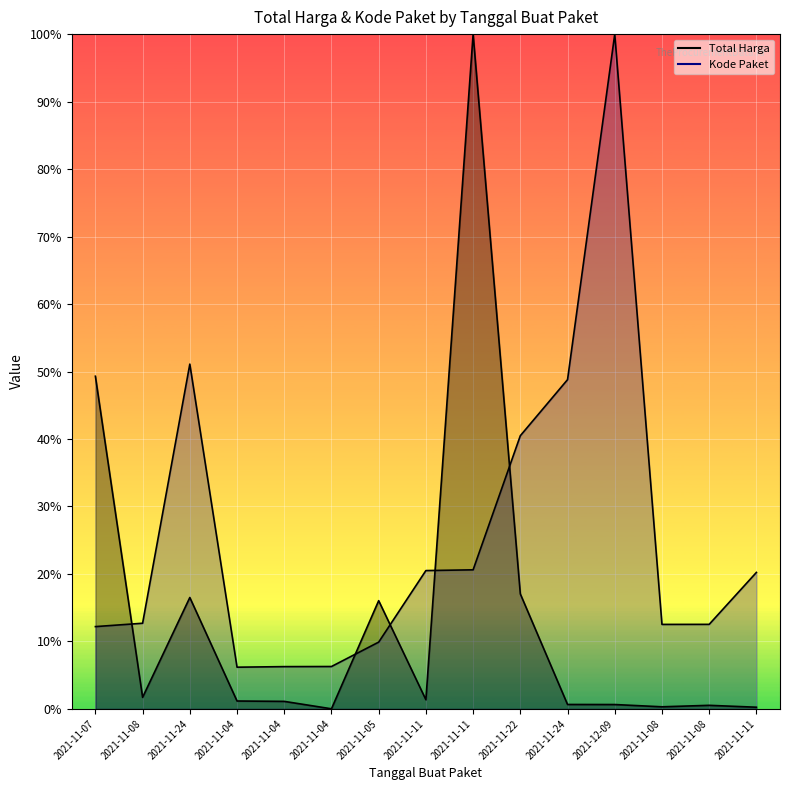

At how many categories does at least one series exceed 49?

4